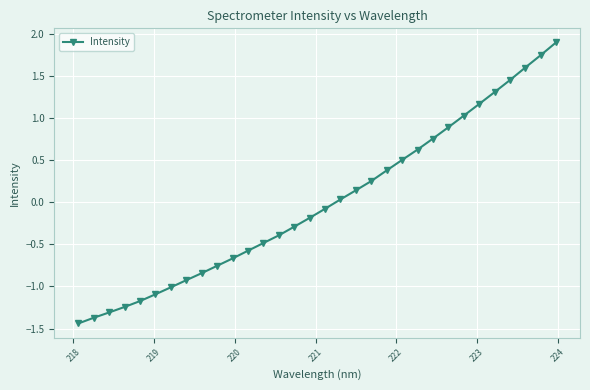

What is the value of the 13th point from the left?

-0.5